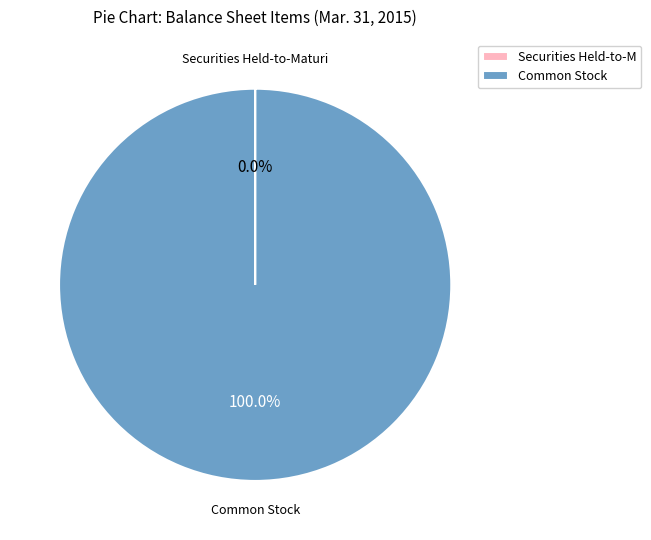

Which category accounts for the majority?

Common Stock